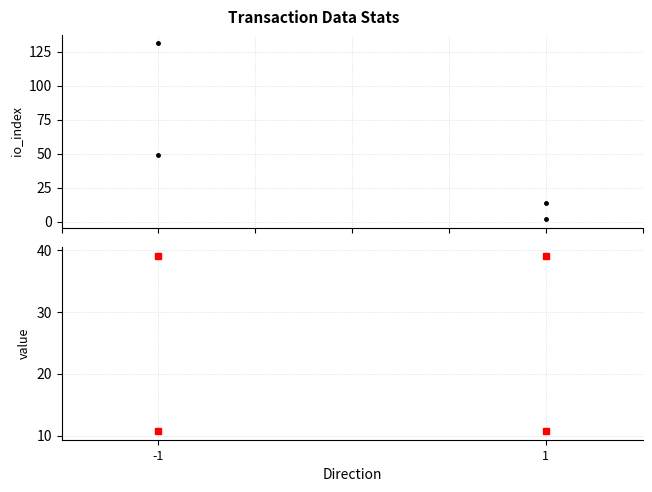

What is the lowest value of the value series?

10.7